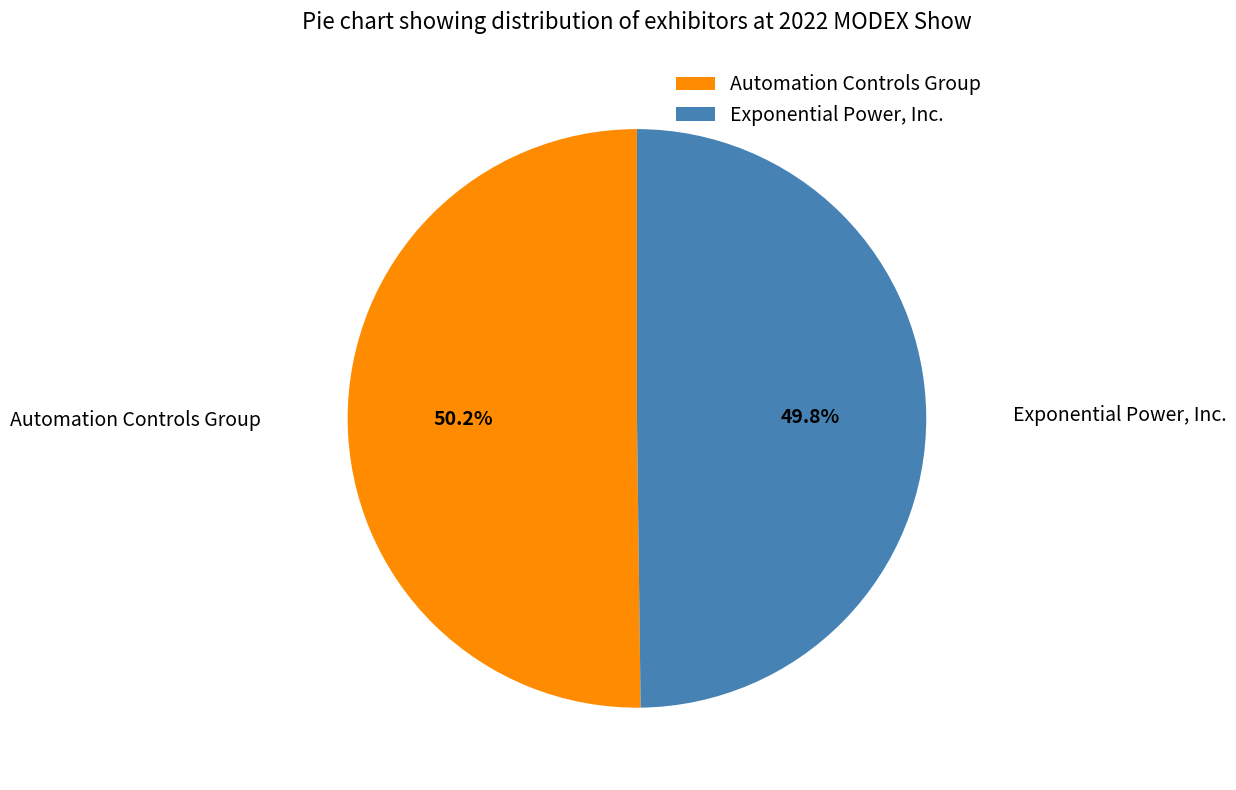

Does any single category account for the majority?

Yes